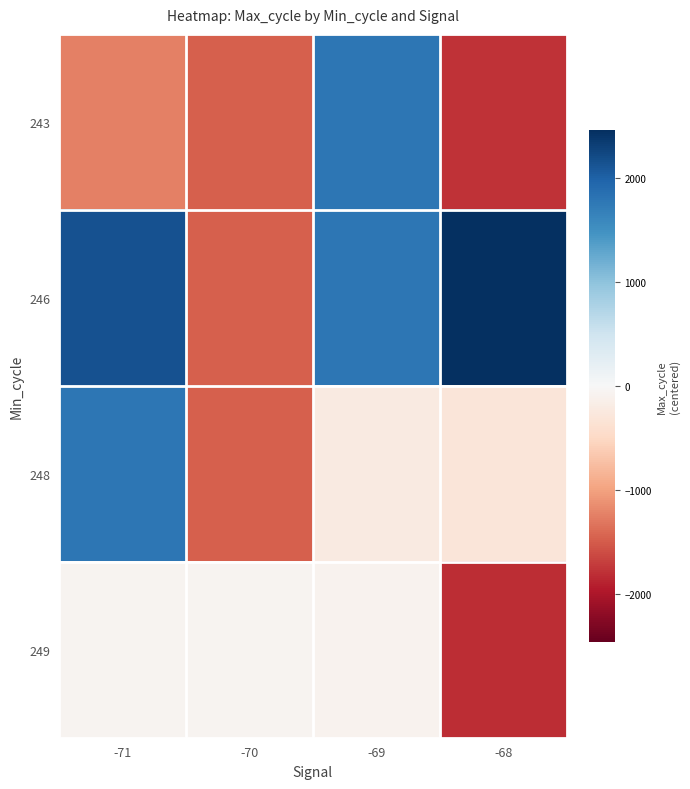

Which label corresponds to the smallest value in the chart?

-68